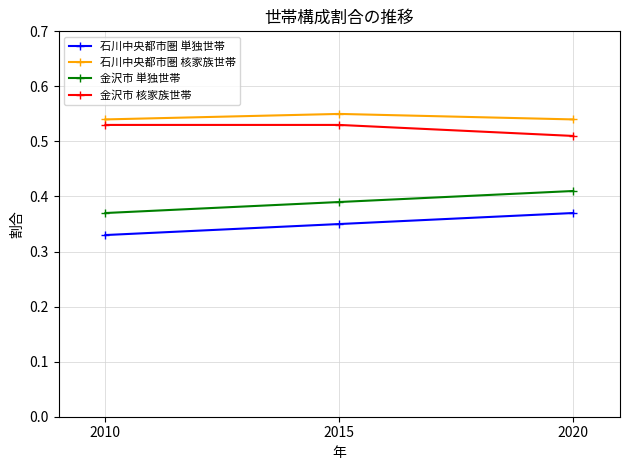

Which series has the largest total across all categories?

石川中央都市圏 核家族世帯